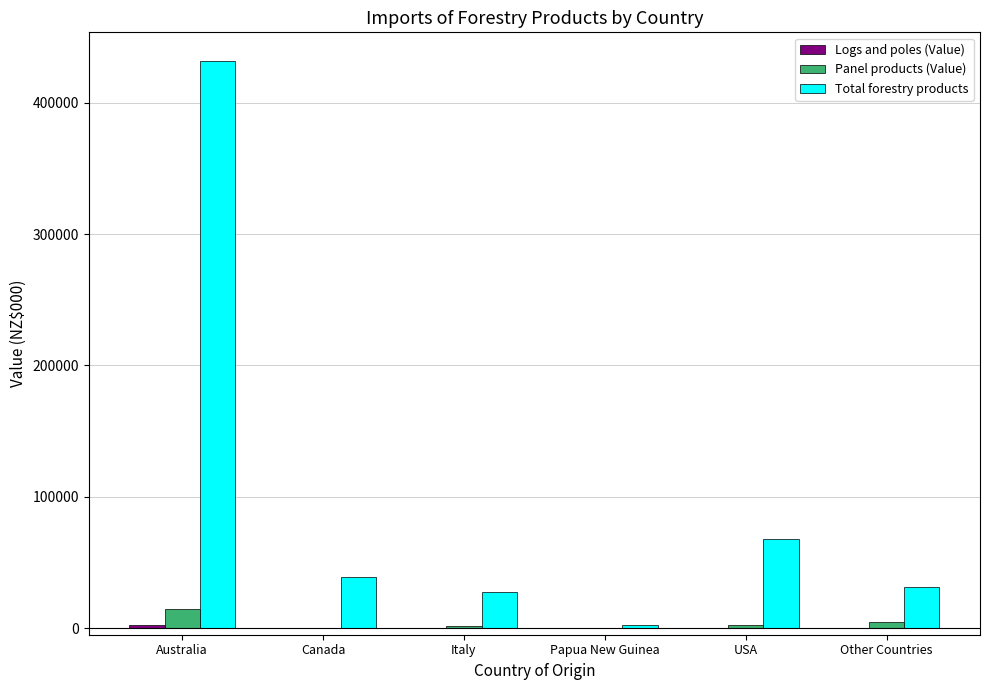

Between Australia and Italy, which series saw the biggest shift?

Total forestry products